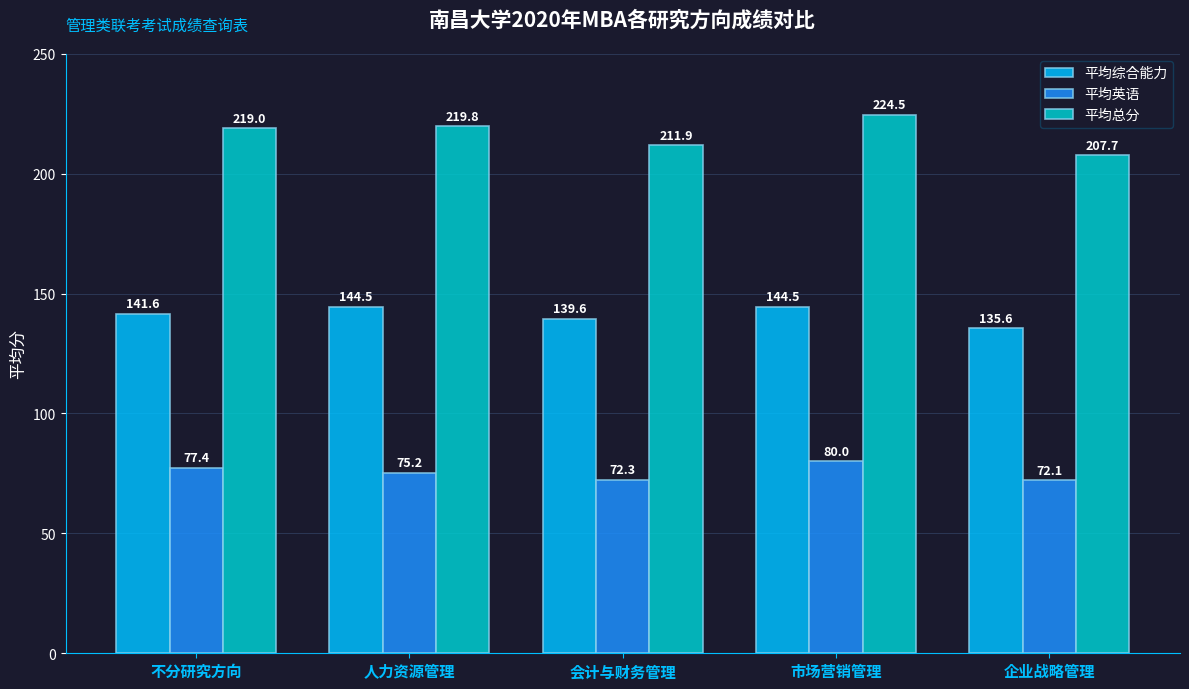

Is the value of 平均综合能力 at 不分研究方向 greater than the value of 平均总分 at 不分研究方向?

No